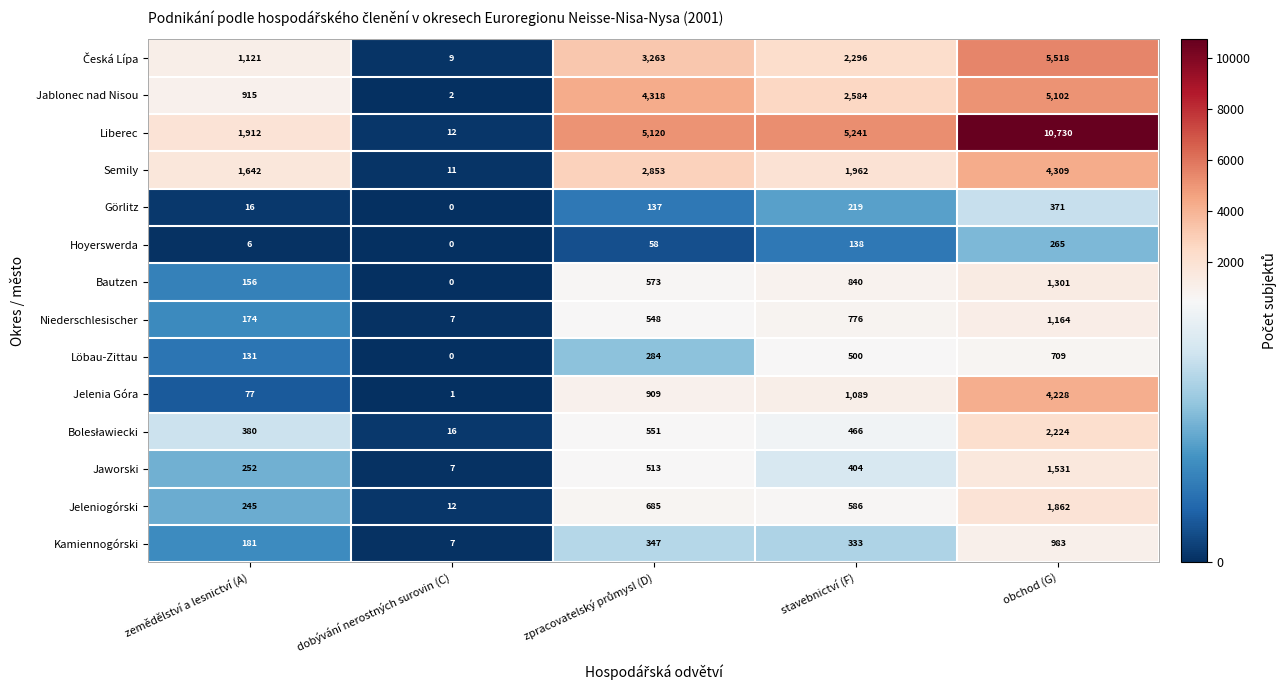

True or false: Niederschlesischer has a value of 1737 at obchod (G).

False